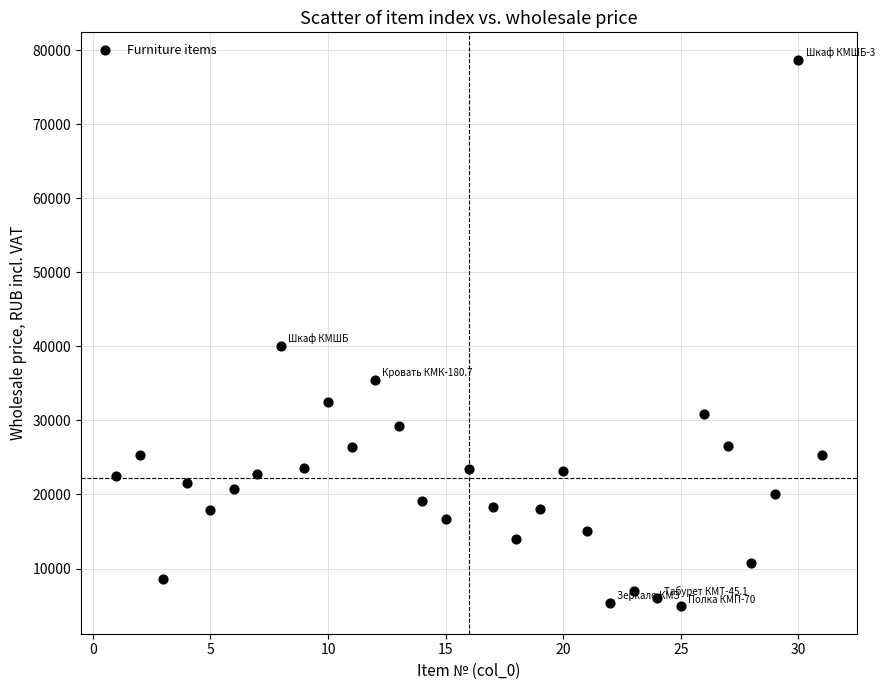

What is the range of Y values (max minus min)?

73808.3